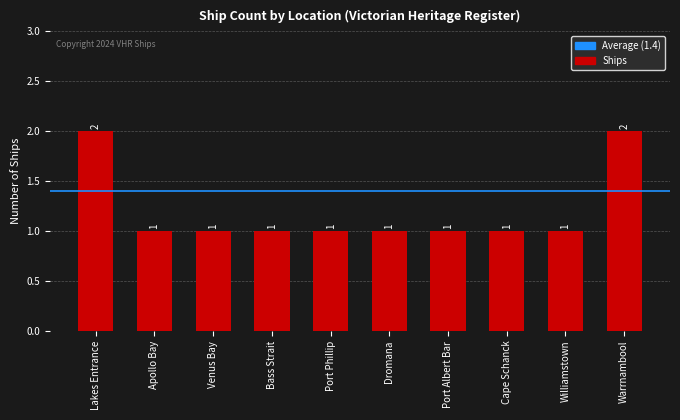

The value at Apollo Bay is 1. True or false?

True